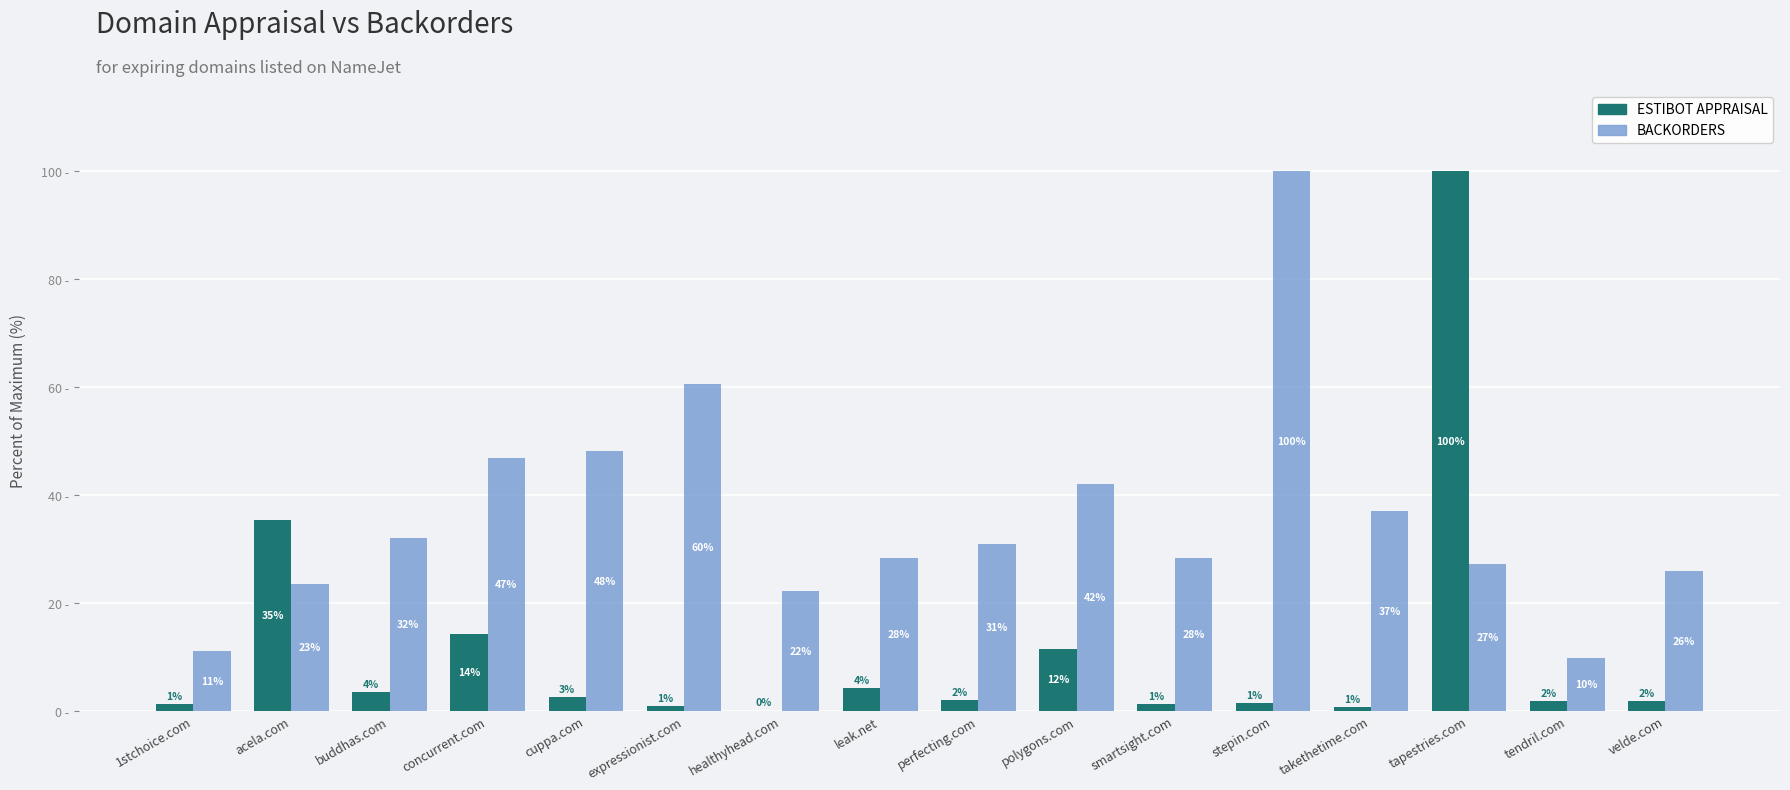

What are all the series names shown in the legend?

ESTIBOT APPRAISAL, BACKORDERS